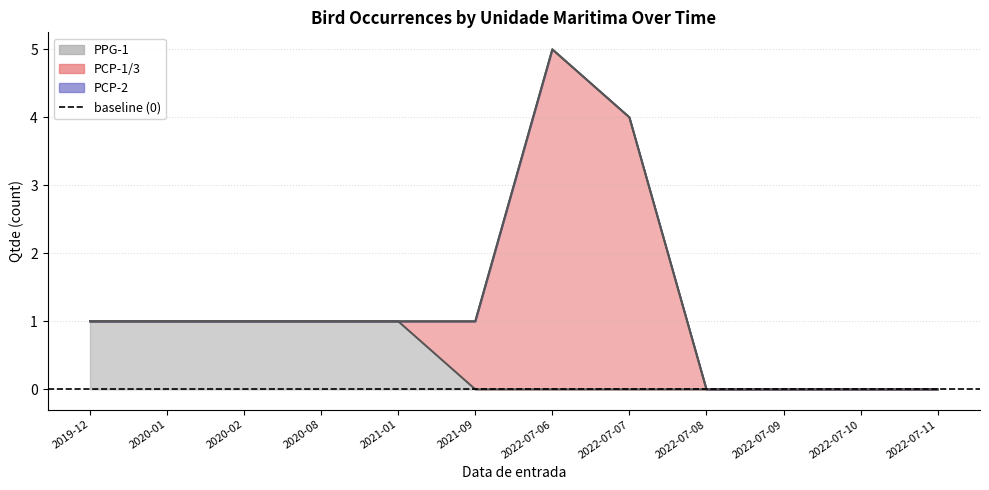

Does the chart have visible grid lines?

Yes